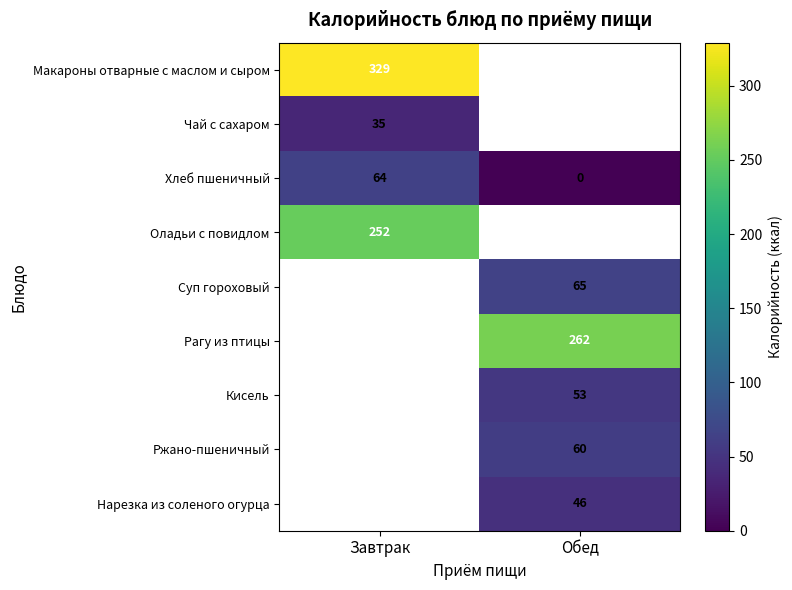

What is the average value of the Хлеб пшеничный series?

32